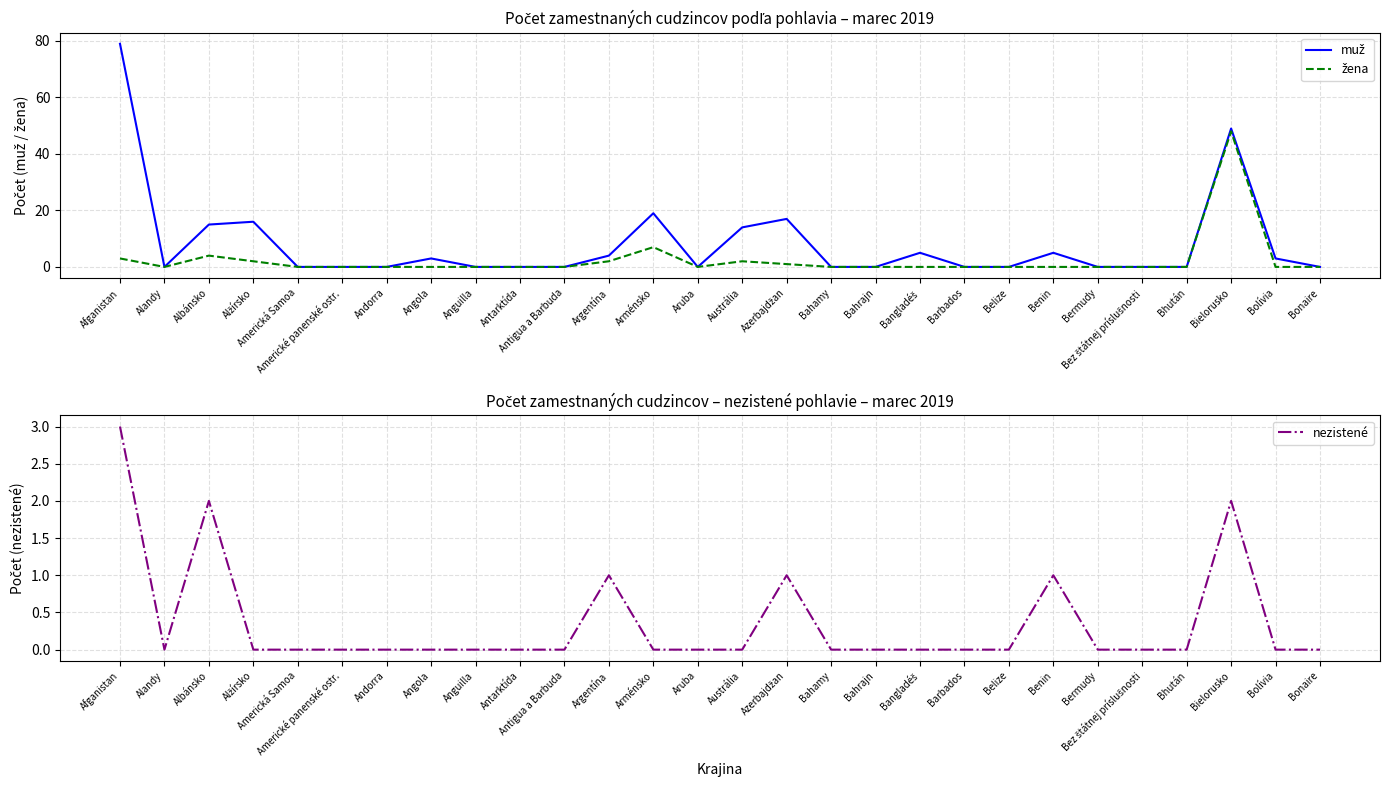

True or false: muž and žena intersect in this chart.

False